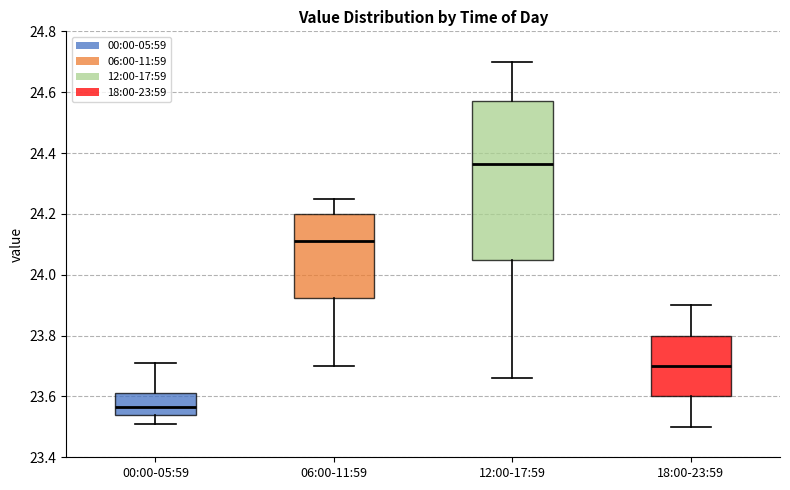

Which box has the lowest median line?

00:00-05:59